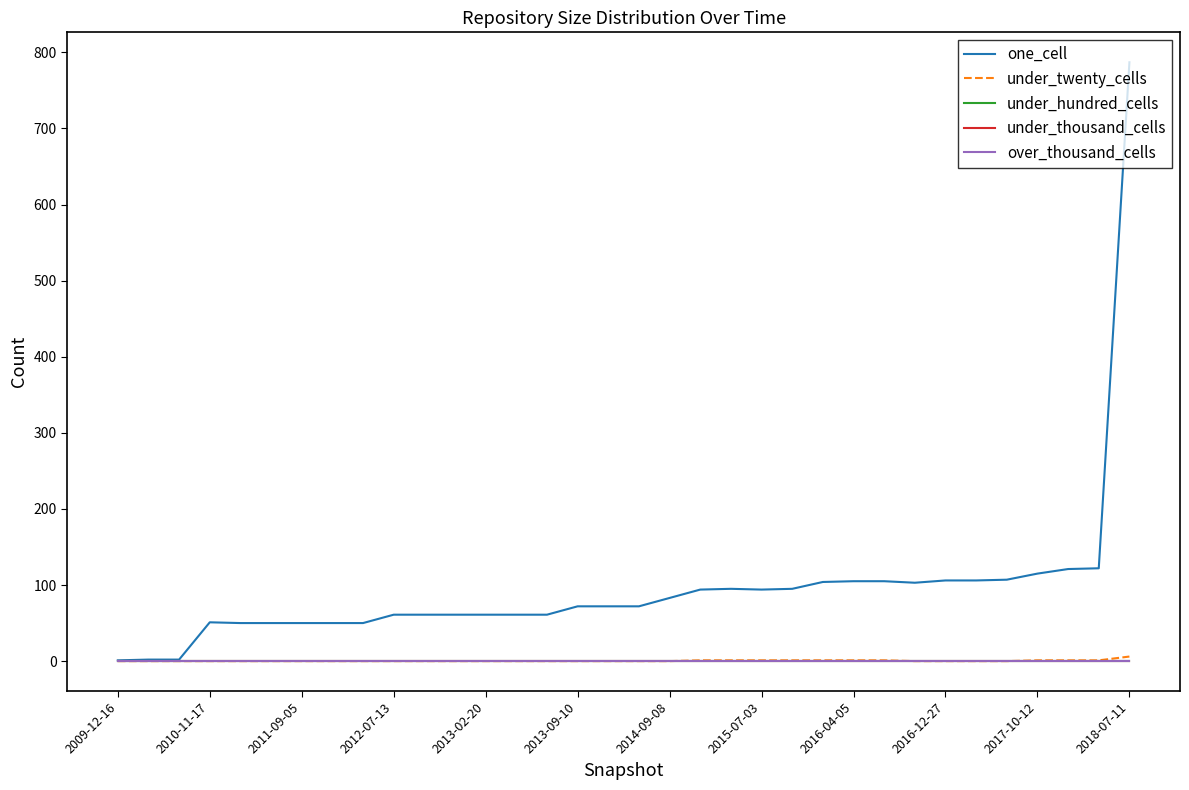

Reading left to right, extract all data points from this chart.

one_cell: 1	2	2	51	50	50	50	50	50	61	61	61	61	61	61	72	72	72	83	94	95	94	95	104	105	105	103	106	106	107	115	121	122	787
under_twenty_cells: 0	0	0	0	0	0	0	0	0	0	0	0	0	0	0	0	0	0	0	1	1	1	1	1	1	1	0	0	0	0	1	1	1	6
under_hundred_cells: 0	0	0	0	0	0	0	0	0	0	0	0	0	0	0	0	0	0	0	0	0	0	0	0	0	0	0	0	0	0	0	0	0	0
under_thousand_cells: 0	0	0	0	0	0	0	0	0	0	0	0	0	0	0	0	0	0	0	0	0	0	0	0	0	0	0	0	0	0	0	0	0	0
over_thousand_cells: 0	0	0	0	0	0	0	0	0	0	0	0	0	0	0	0	0	0	0	0	0	0	0	0	0	0	0	0	0	0	0	0	0	0